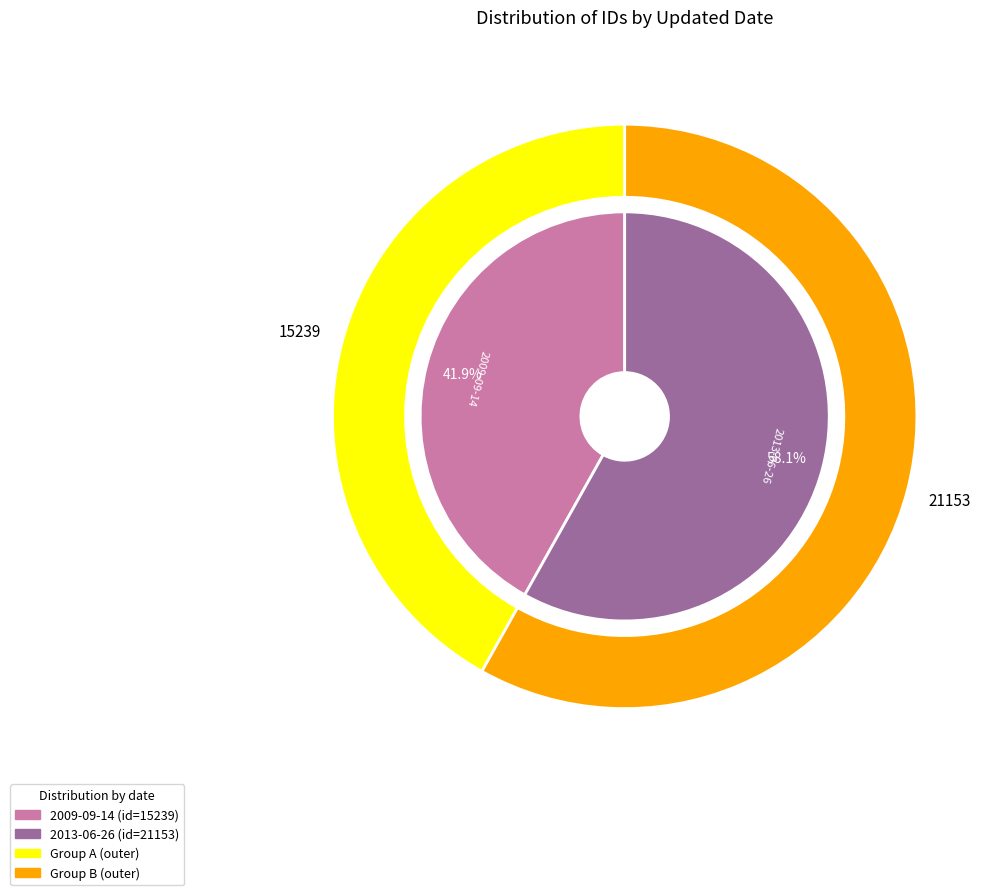

To the nearest percent, what is the difference between the largest and smallest slice percentages?

16%